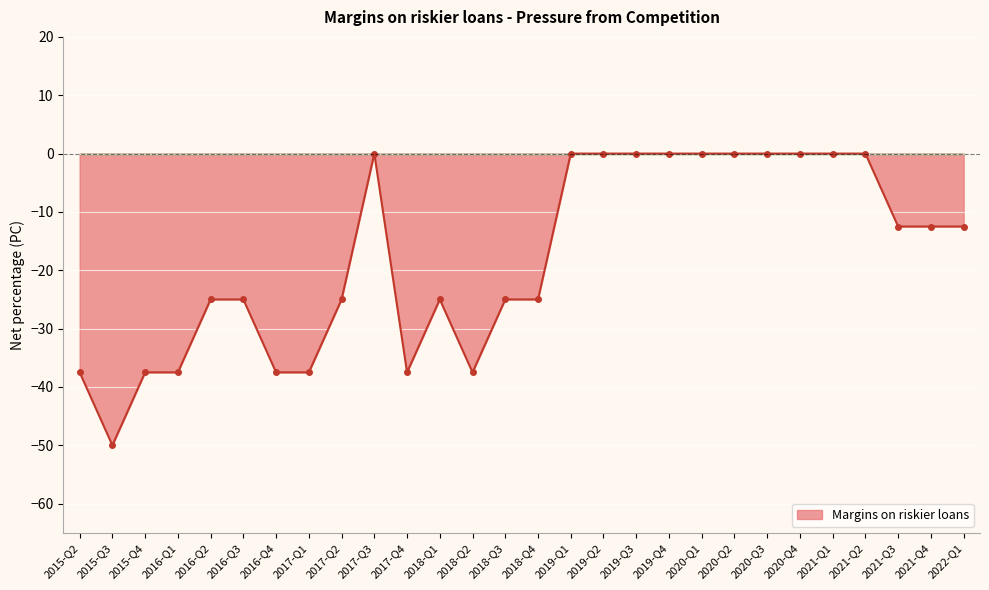

What is the label of the 2nd point from the right?

2021-Q4